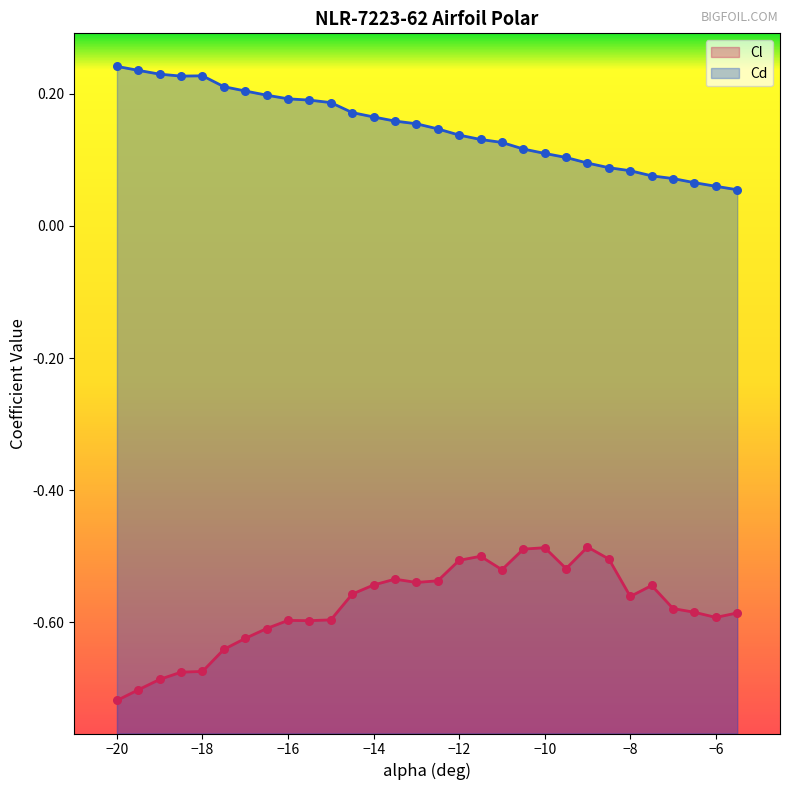

Which series reaches the maximum Y coordinate?

Cd